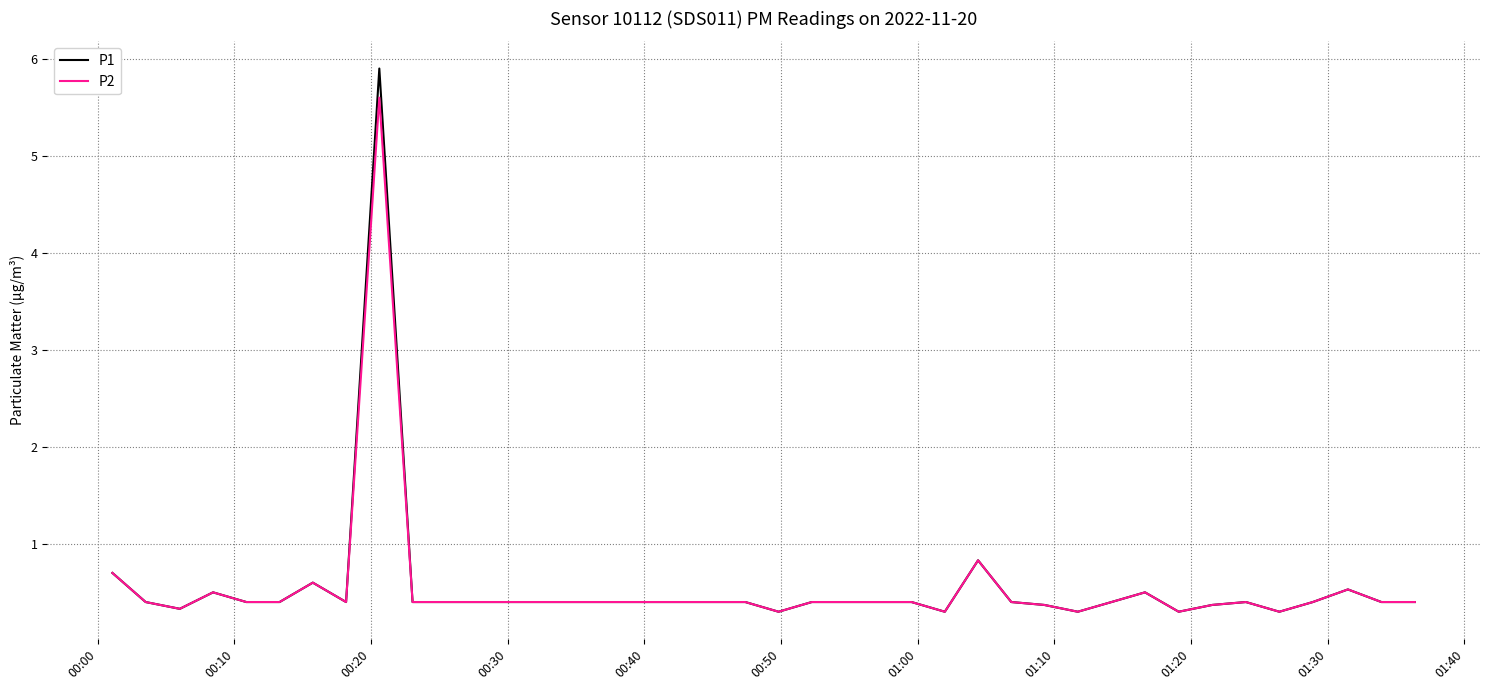

Rank the series by their maximum value, from lowest to highest.

P2, P1